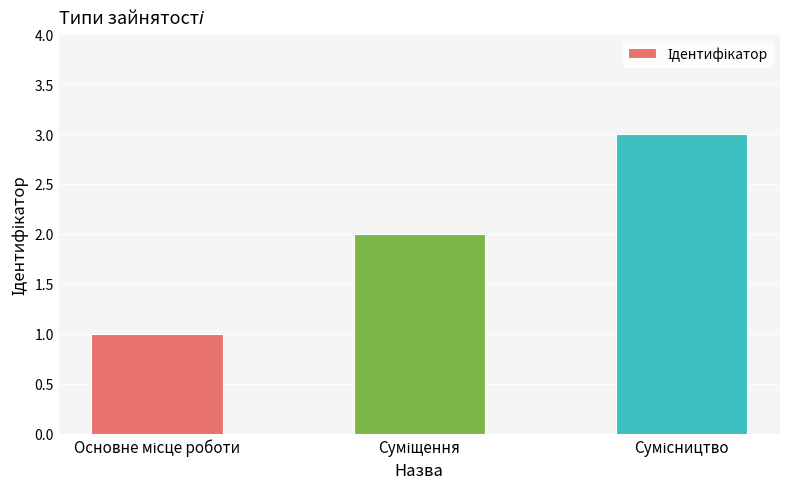

Count the number of categories in the chart.

3